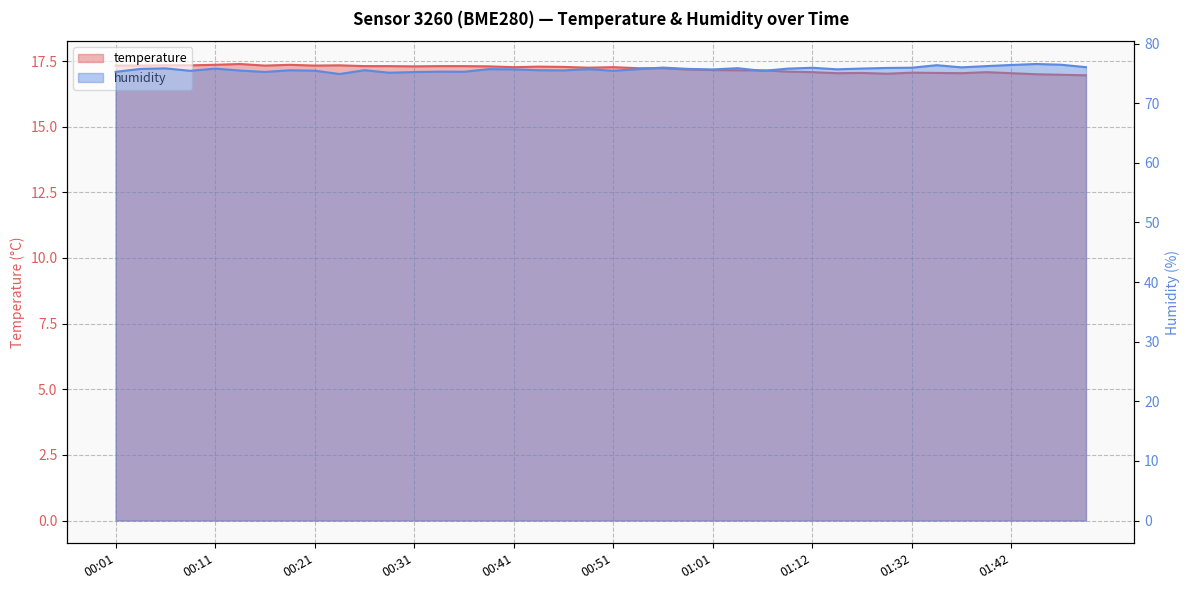

At which label is temperature closest to 17?

01:45